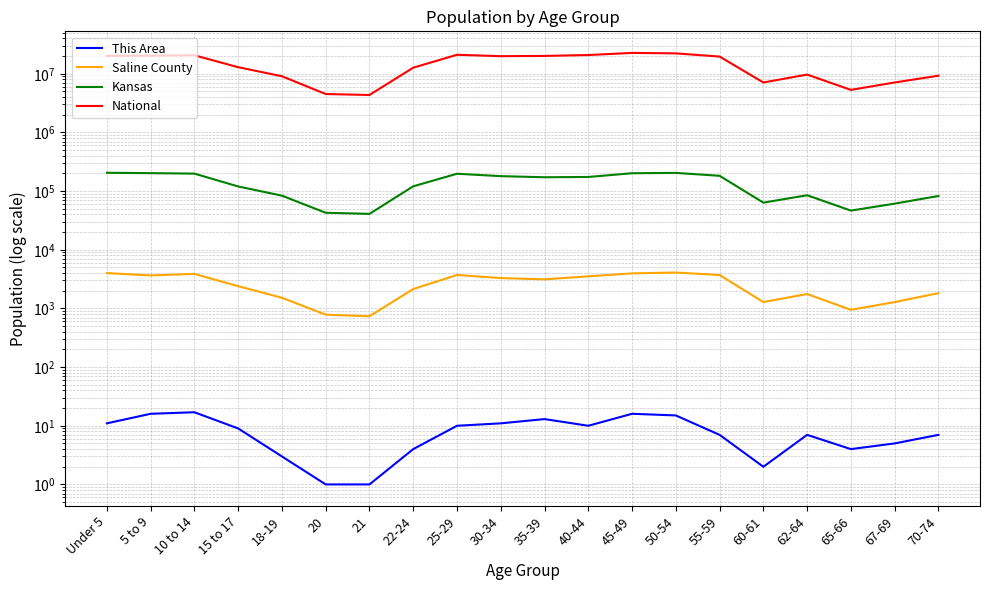

The National series shows 20468674 at 15 to 17. True or false?

False